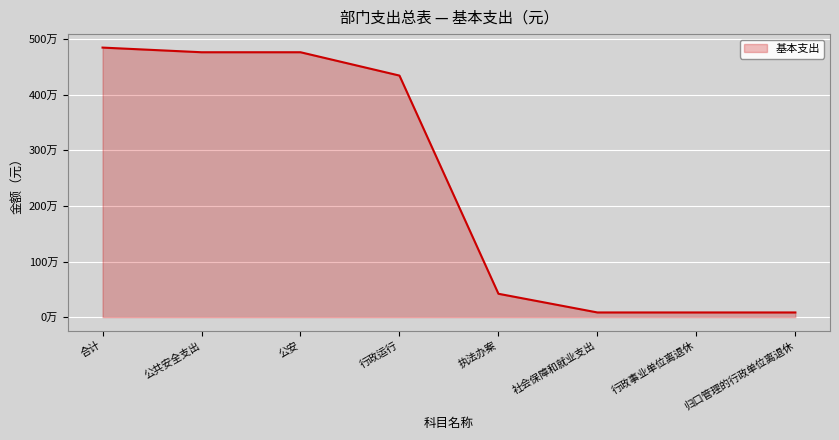

The chart shows a value of 8257615 at 合计. True or false?

False